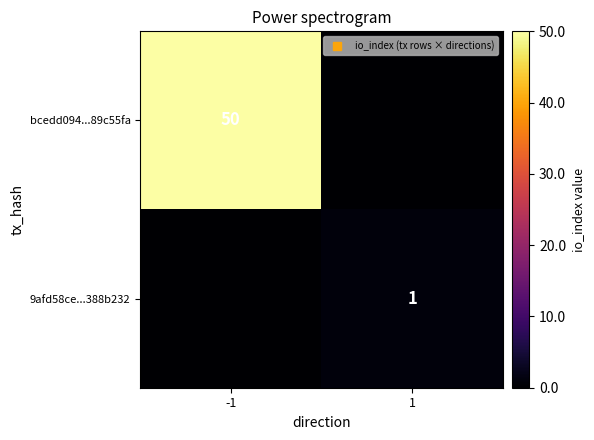

What is the difference between the highest and lowest values at 1?

1